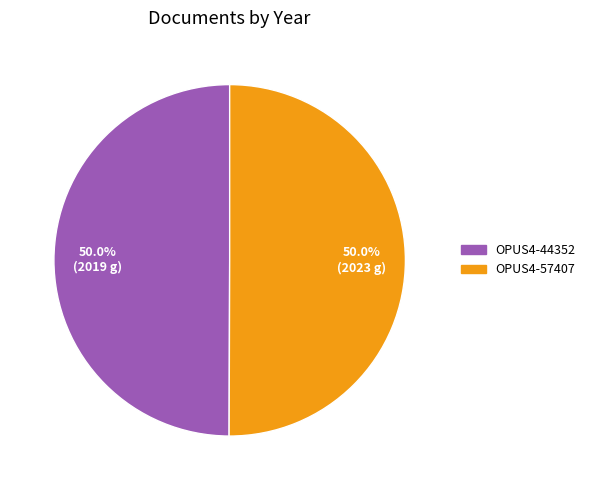

What percentage is the OPUS4-57407 slice, to the nearest percent?

50%